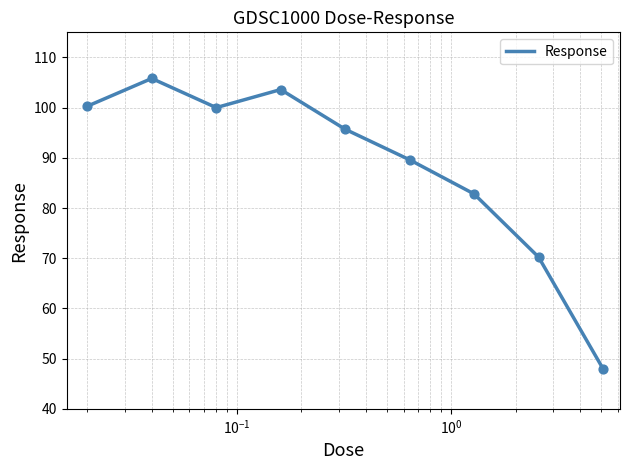

What is the maximum value shown in the chart?

105.8